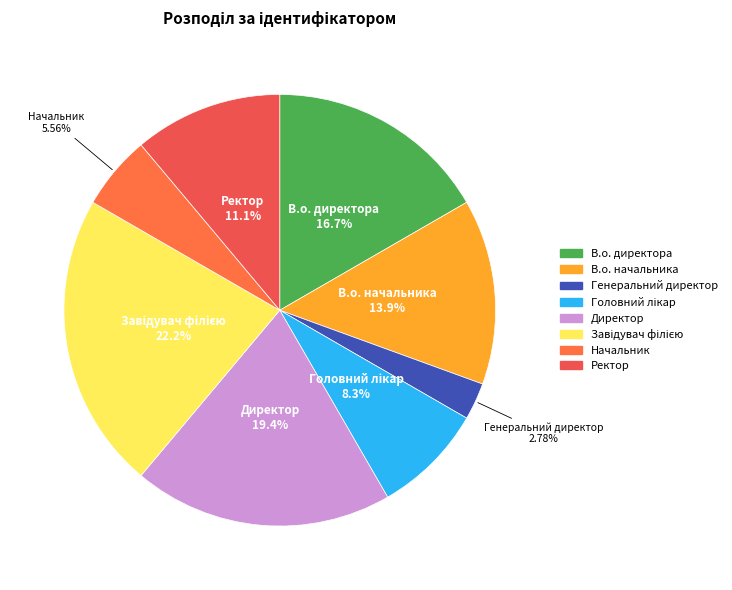

How many slices are in this pie chart?

8